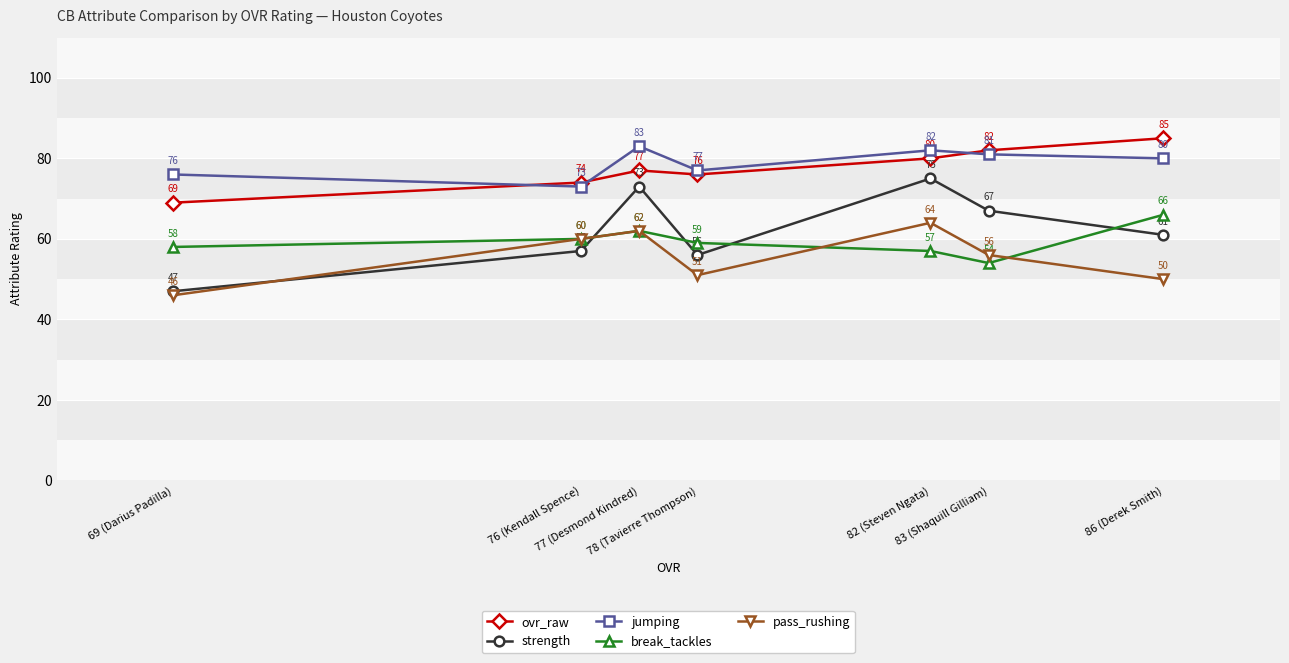

What is the difference between the ovr_raw values at 77 (Desmond Kindred) and 69 (Darius Padilla)?

8